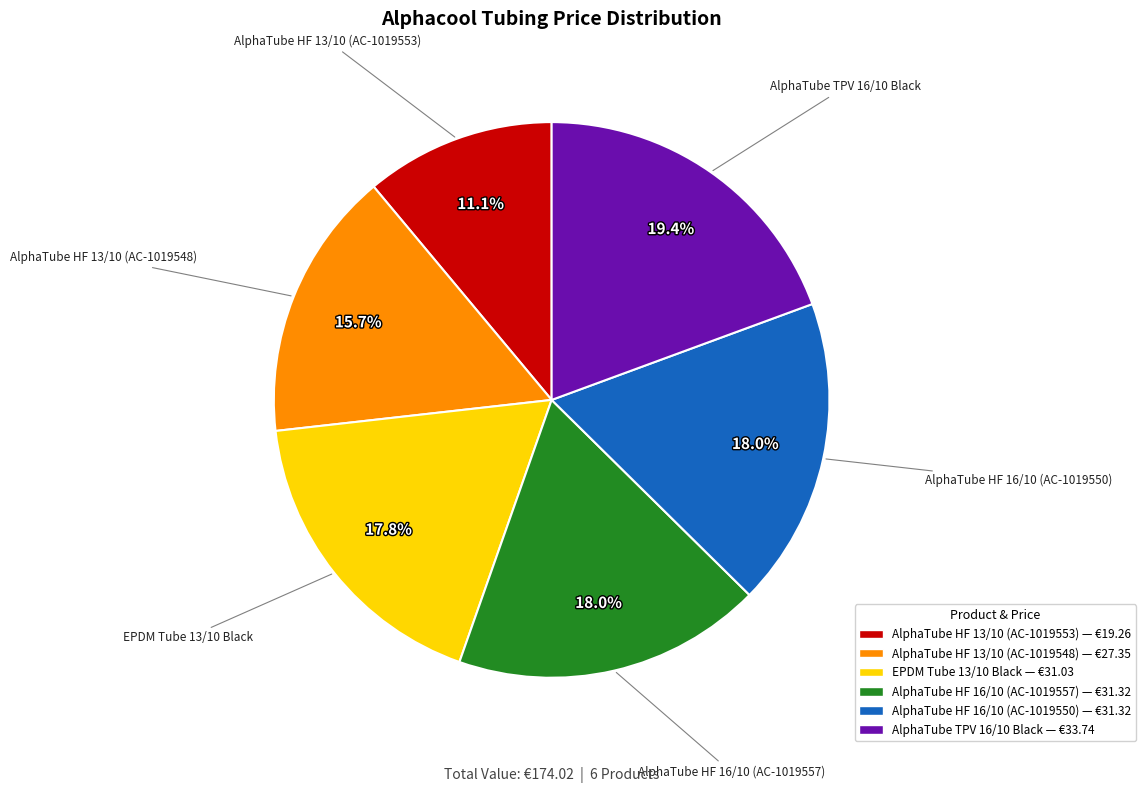

What portion of the pie excludes AlphaTube HF 16/10 (AC-1019557)?

82.0%